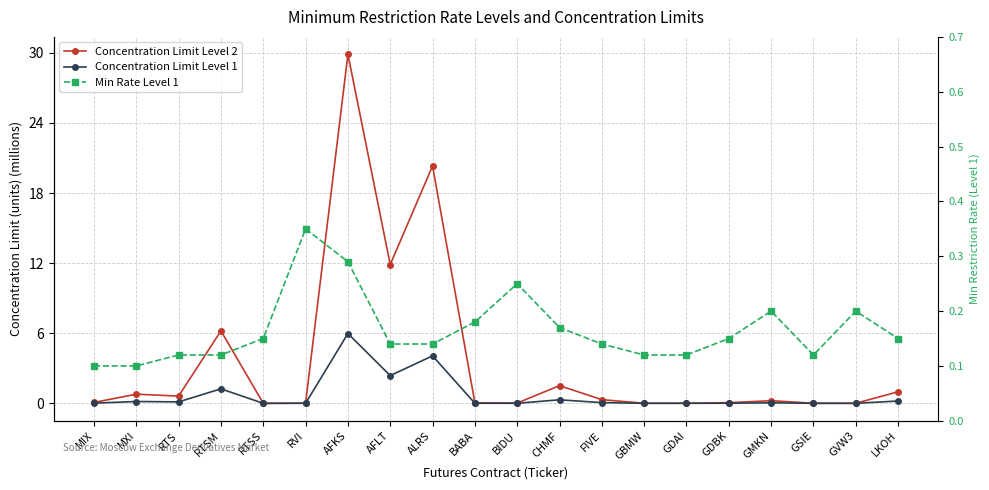

List the series in order of their overall mean, lowest first.

Min Rate Level 1, Concentration Limit Level 1, Concentration Limit Level 2